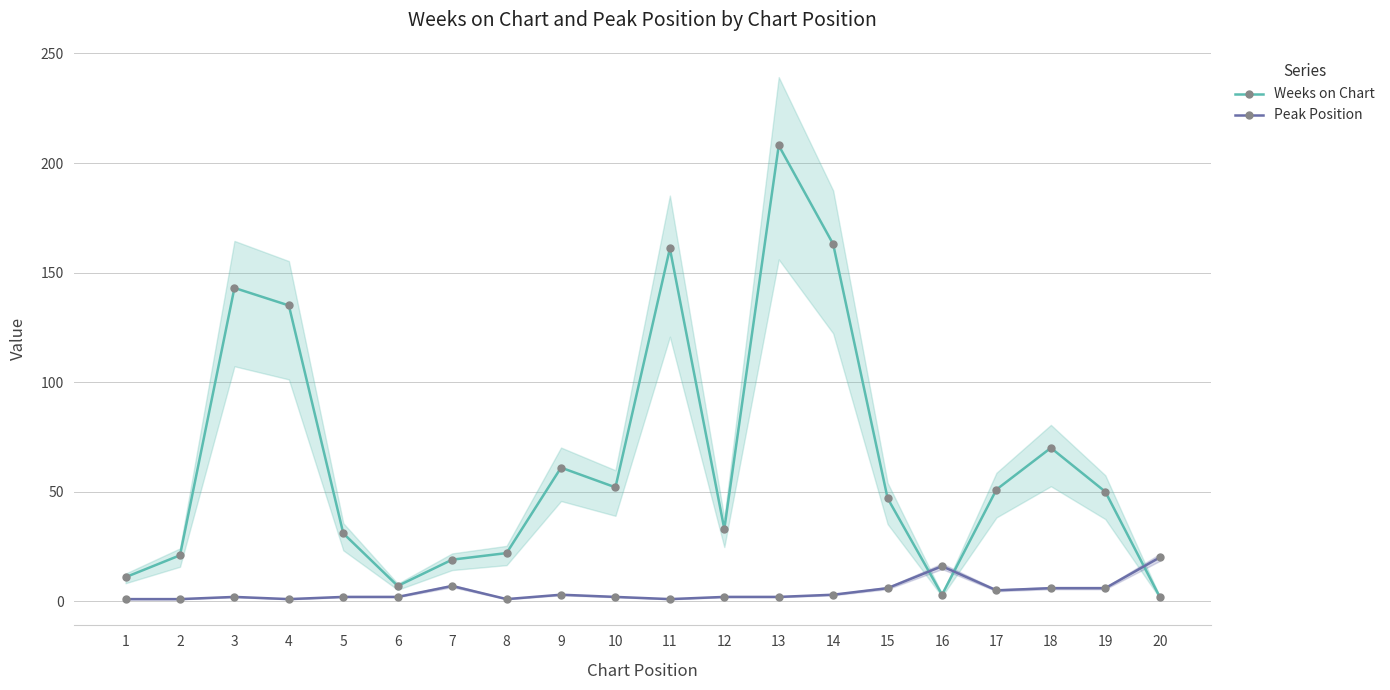

Does the chart display data point markers on the line(s)?

Yes